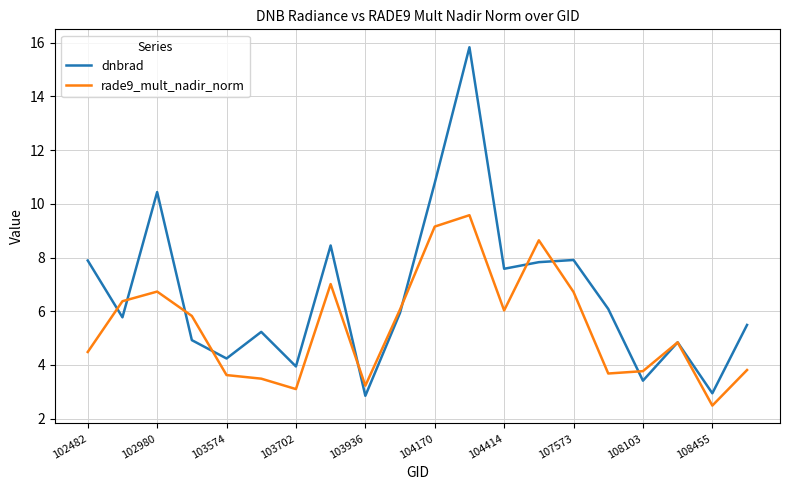

Which series has the largest total across all categories?

dnbrad